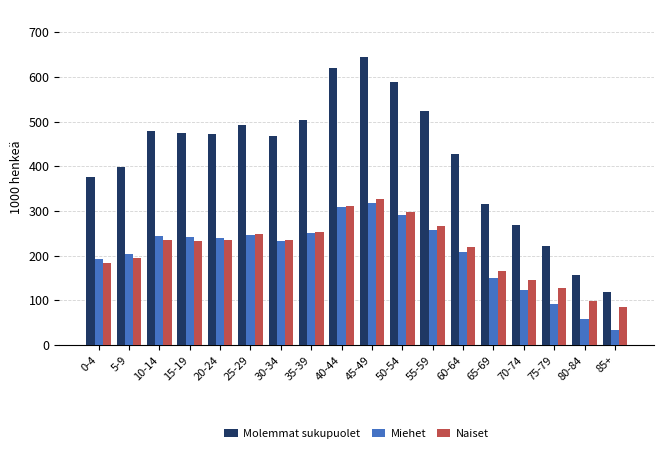

Does the chart contain any negative values?

No